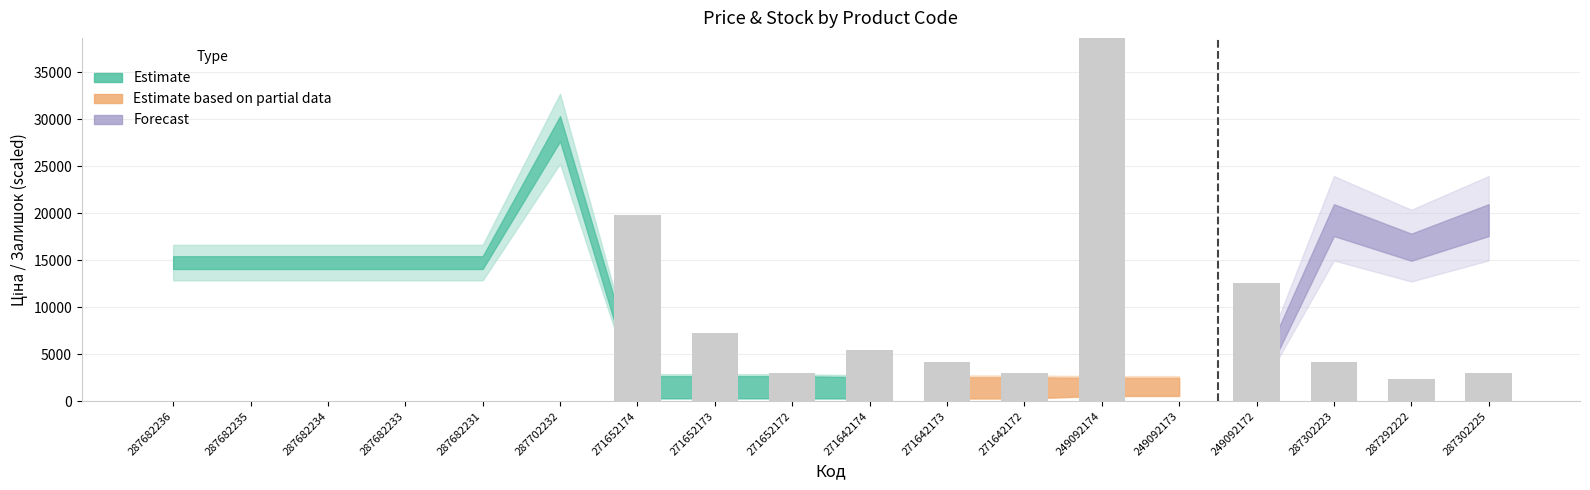

Rank the categories by value from lowest to highest.

287682236, 287682235, 287682234, 287682233, 287682231, 287702232, 249092173, 287292222, 271652172, 271642172, 287302225, 271642173, 287302223, 271642174, 271652173, 249092172, 271652174, 249092174